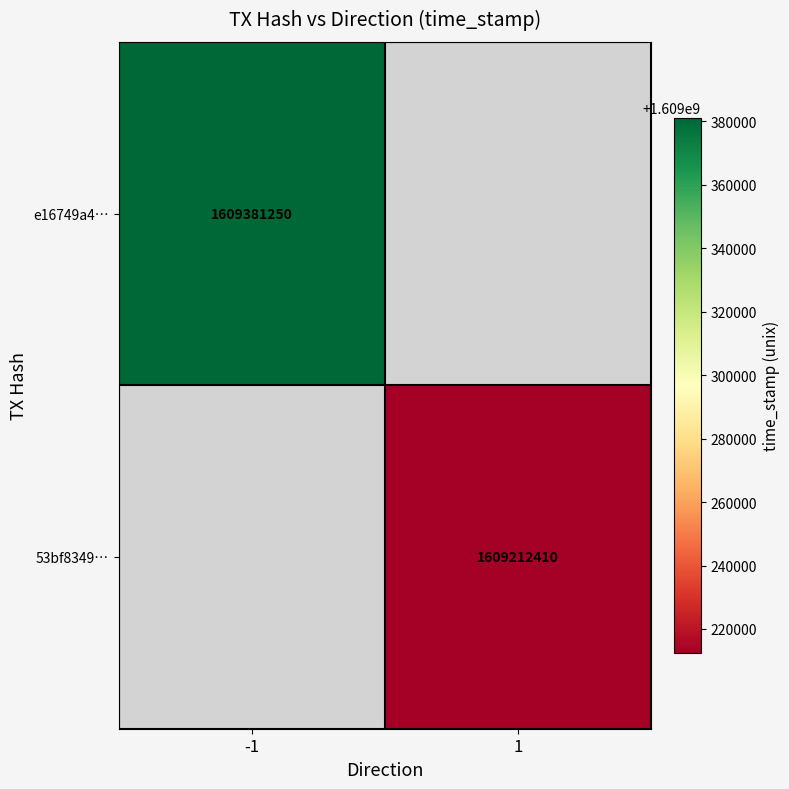

At which category does the chart reach its minimum across all series?

1